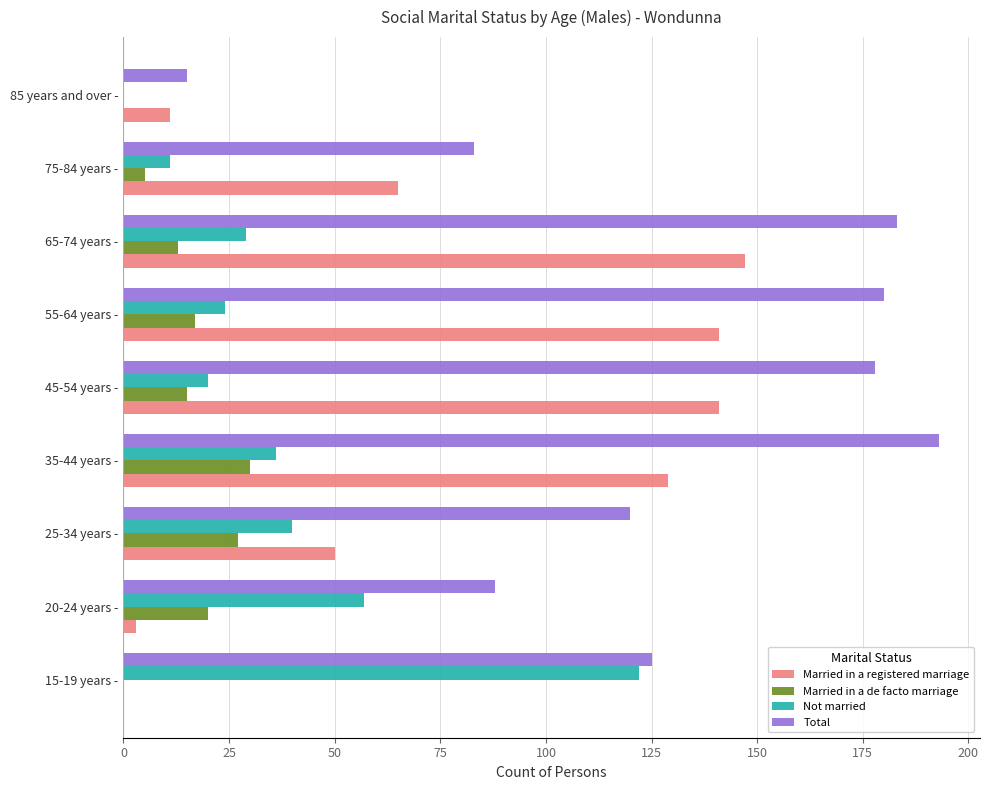

The value of Married in a registered marriage at 45-54 years - is 141. True or false?

True